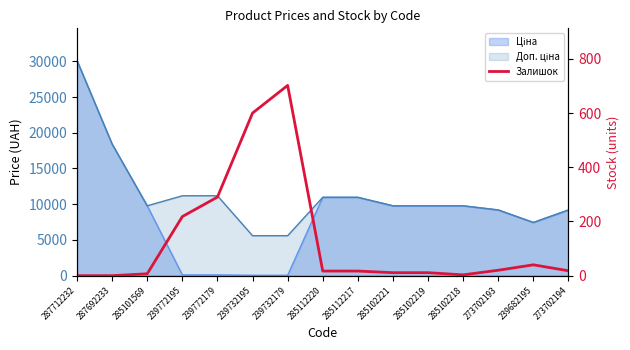

Reading left to right, extract all data points from this chart.

287712232=0	287692233=0	285101569=7	239772195=218	239772179=290	239732195=600	239732179=702	285112220=17	285112217=17	285102221=11	285102219=11	285102218=3	273702193=20	239682195=40	273702194=18